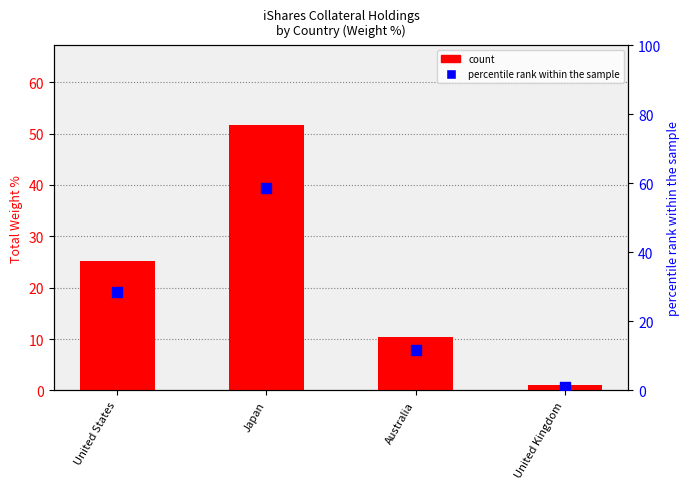

What are all the series names shown in the legend?

count, percentile rank within the sample